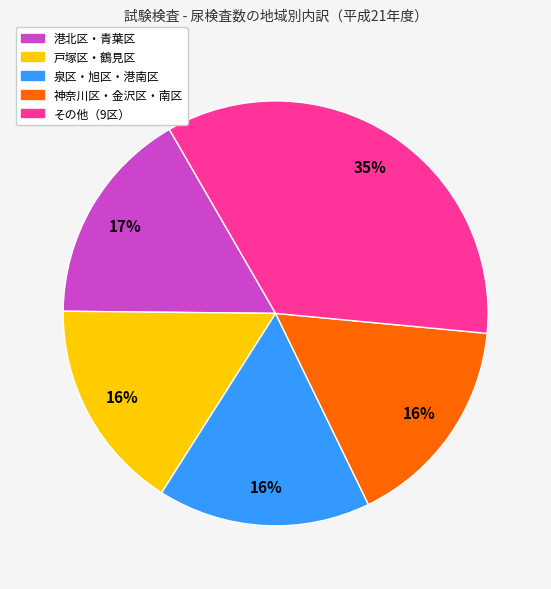

Is there a majority slice in this chart?

No